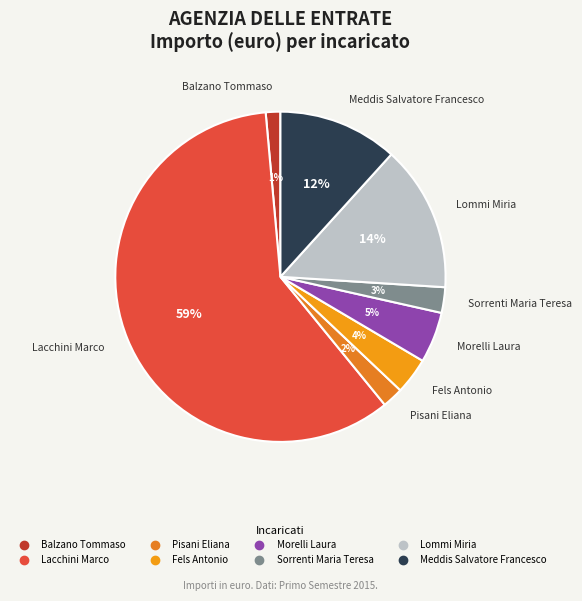

To the nearest percent, what portion does Lacchini Marco represent?

59%